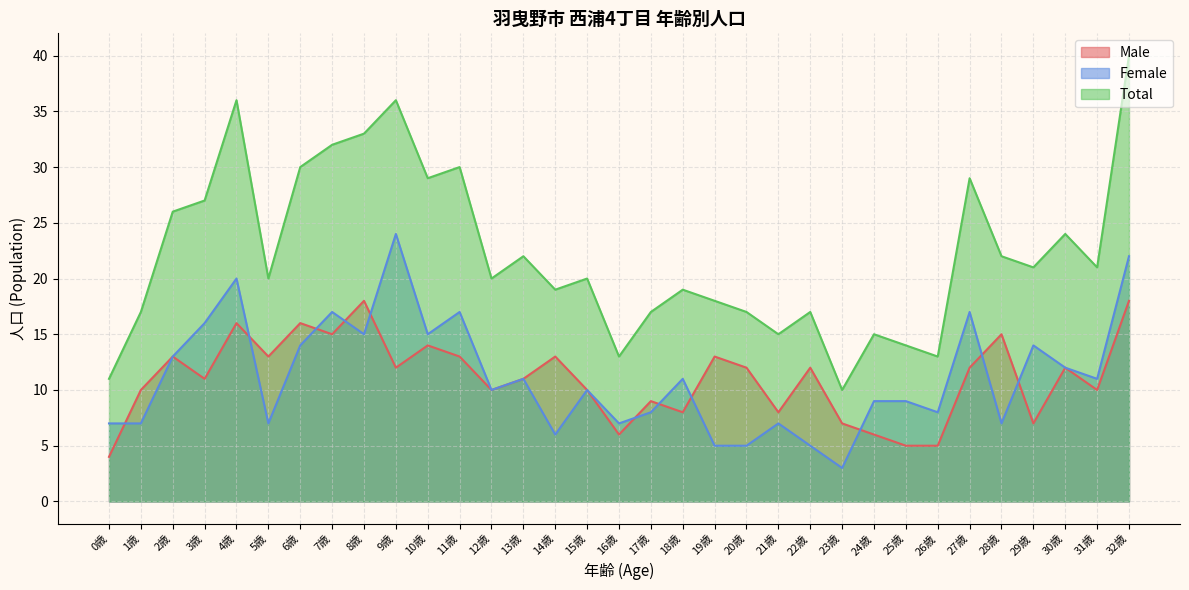

Is it true that Male equals 12 at 22歳?

True